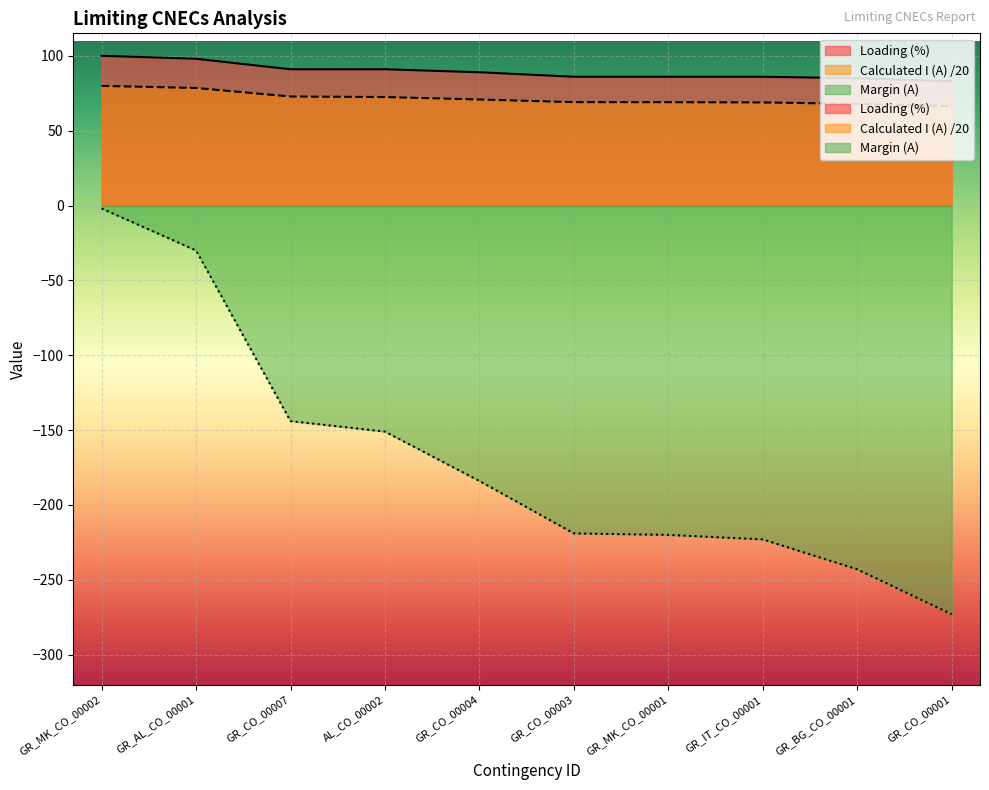

At which label does Margin (A) first exceed -184?

GR_MK_CO_00002